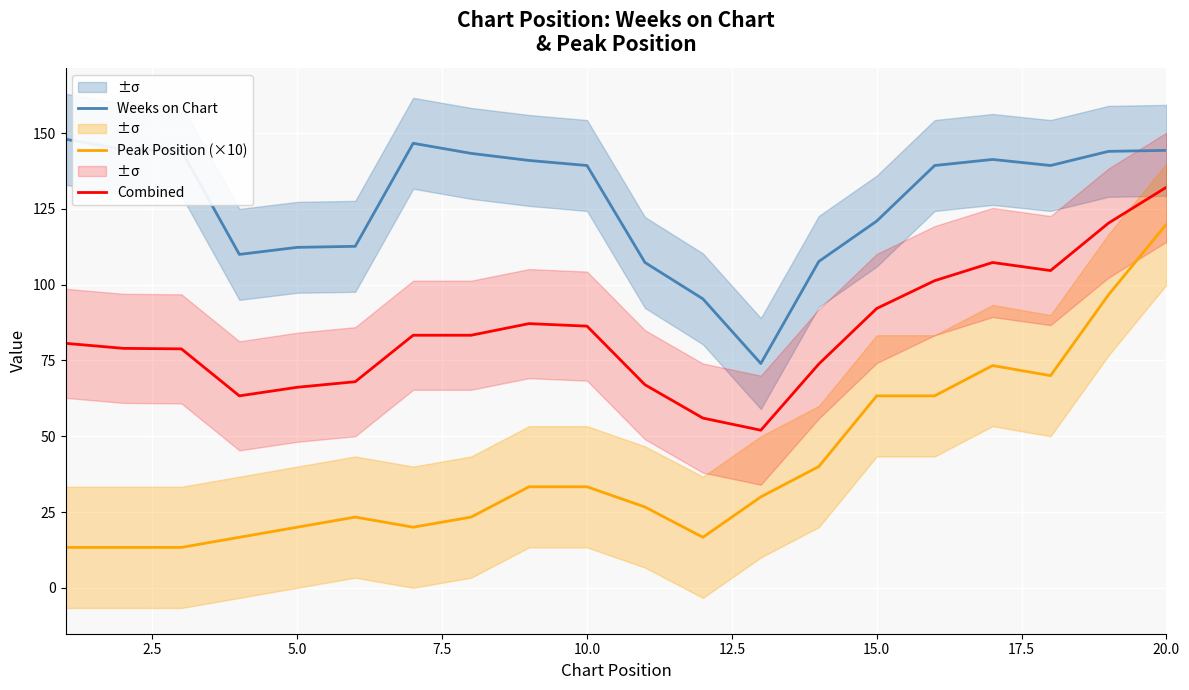

Reading left to right, extract all data points from this chart.

Weeks on Chart: 148.0	144.7	144.3	110.0	112.3	112.7	146.7	143.3	141.0	139.3	107.3	95.3	74.0	107.7	121.0	139.3	141.3	139.3	144.0	144.3
Peak Position (×10): 13.3	13.3	13.3	16.7	20.0	23.3	20.0	23.3	33.3	33.3	26.7	16.7	30.0	40.0	63.3	63.3	73.3	70.0	96.7	120.0
Combined: 80.7	79.0	78.8	63.3	66.2	68.0	83.3	83.3	87.2	86.3	67.0	56.0	52.0	73.8	92.2	101.3	107.3	104.7	120.3	132.2